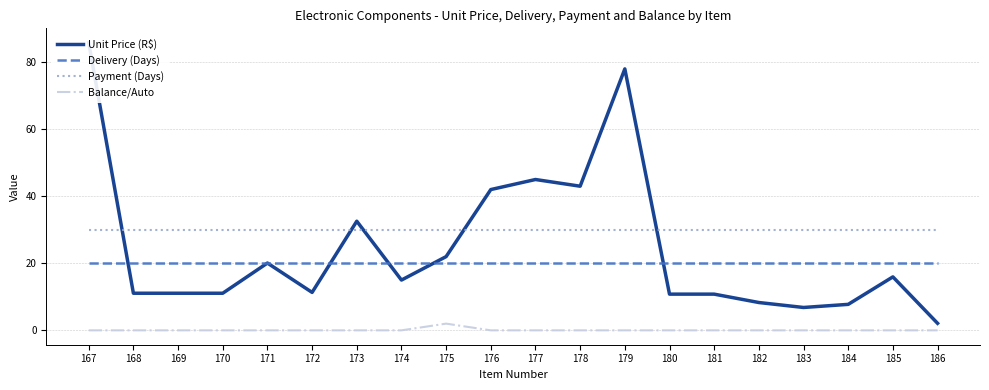

Is it true that Payment (Days) equals 18.7 at 181?

False